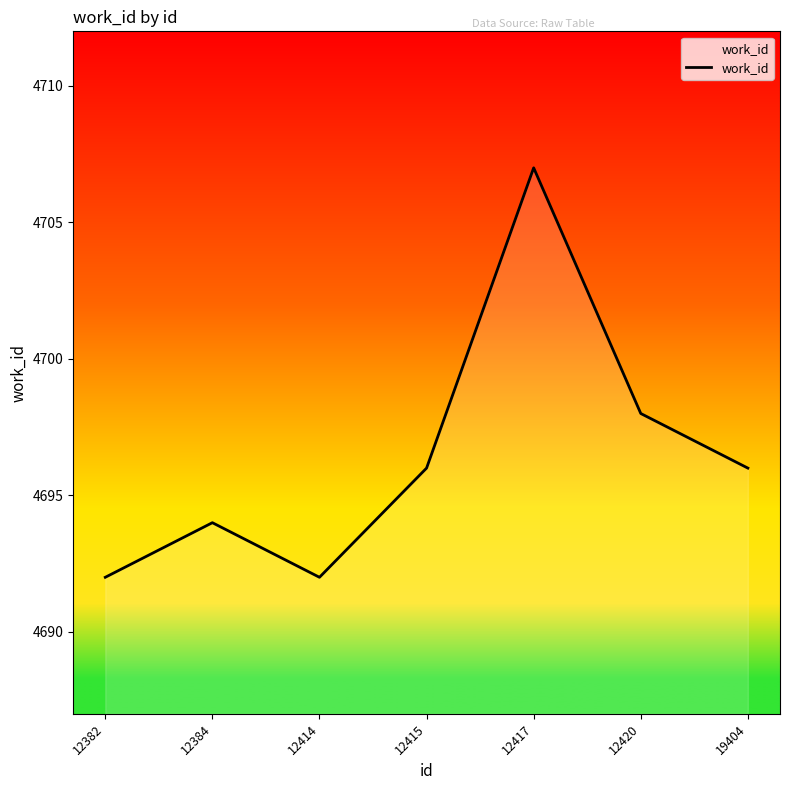

Where is the data nearest to the value 4699?

12420